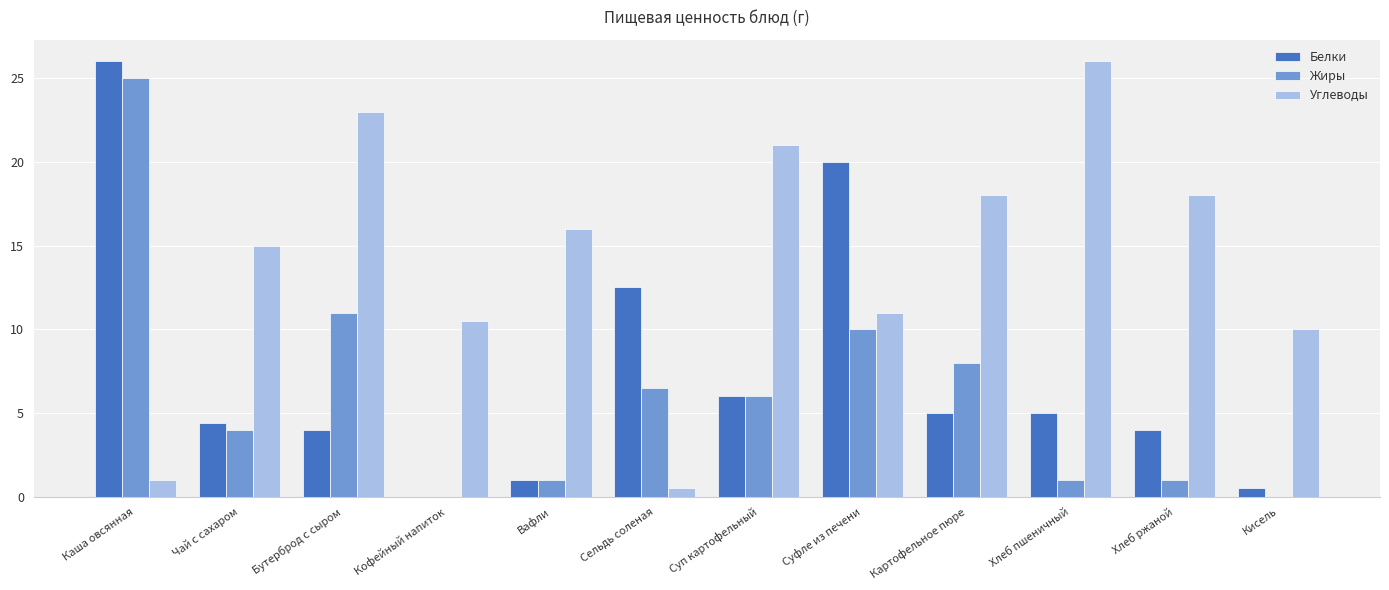

What is the maximum value for Жиры?

25.0